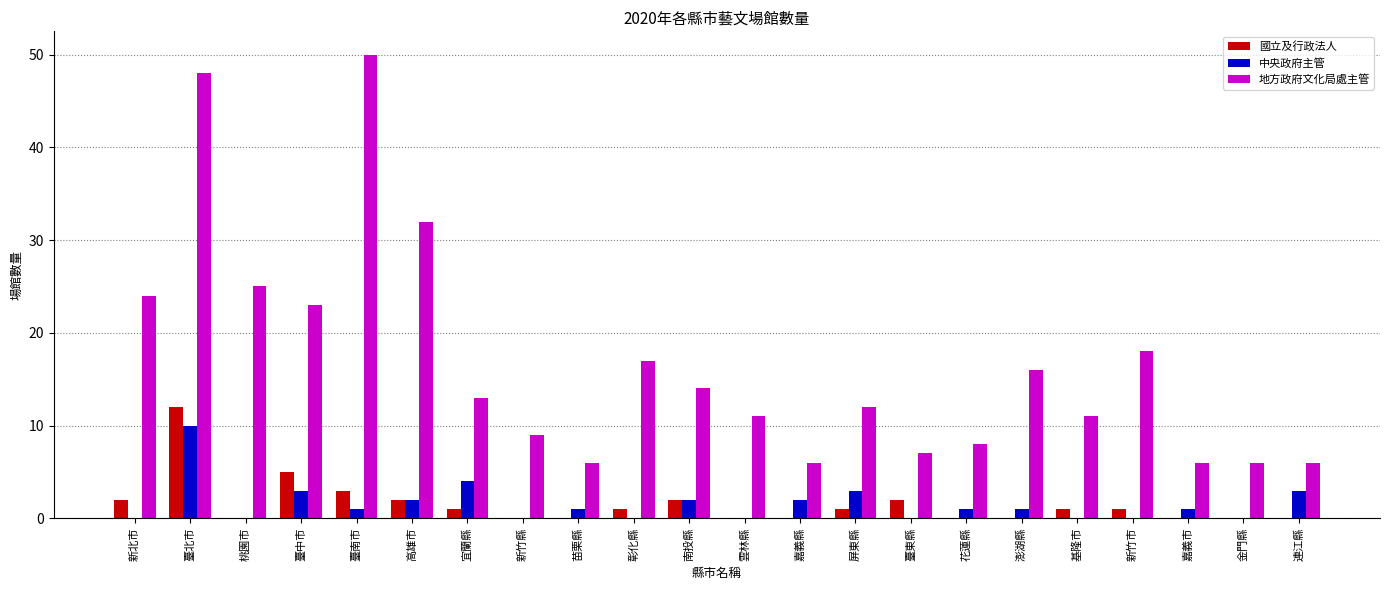

Count the number of categories in the chart.

22